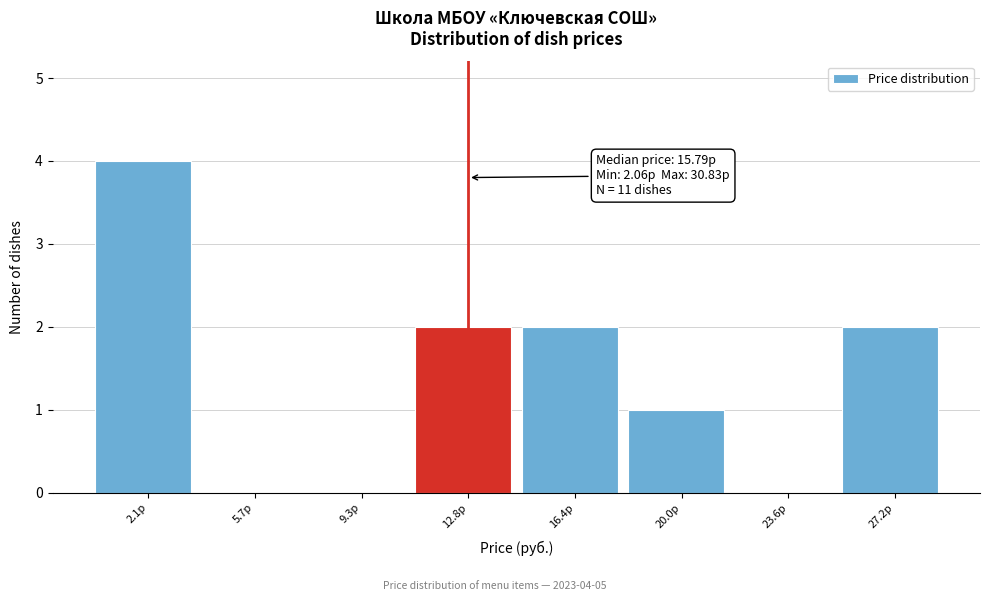

Reading right to left, transcribe all the data shown in this chart.

27.2р=2	23.6р=0	20.0р=1	16.4р=2	12.8р=2	9.3р=0	5.7р=0	2.1р=4